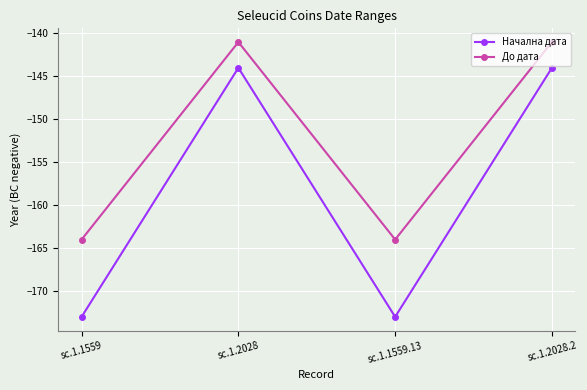

How many categories are shown in the chart?

4